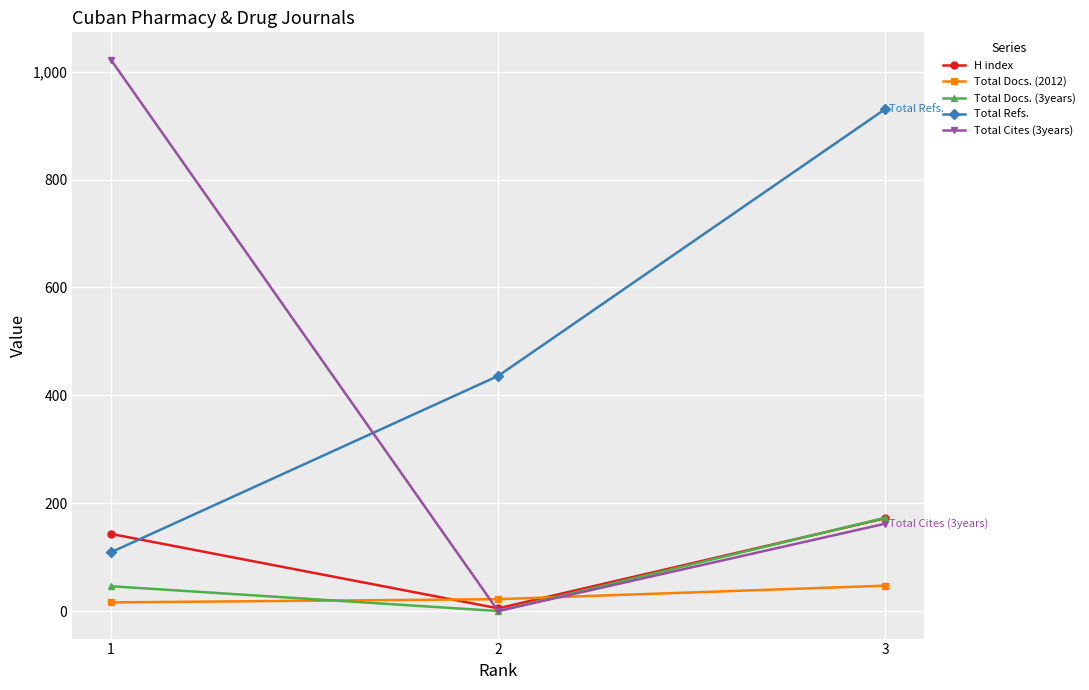

Reading right to left, extract all data points from this chart.

H index: 172	5	143
Total Docs. (2012): 47	22	16
Total Docs. (3years): 173	0	46
Total Refs.: 931	436	109
Total Cites (3years): 162	0	1022